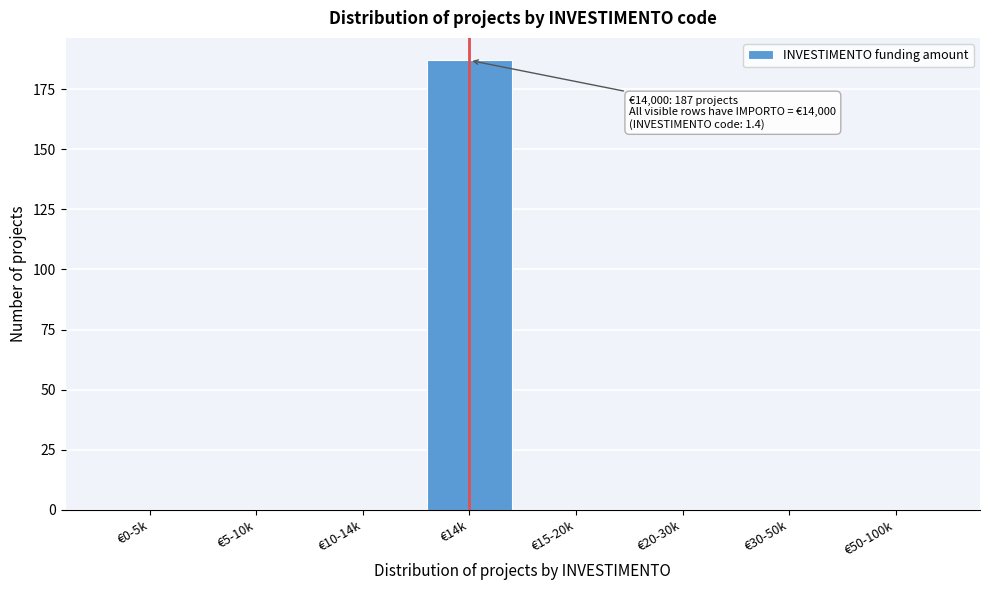

Reading left to right, list all the values displayed in this chart.

€0-5k=0	€5-10k=0	€10-14k=0	€14k=187	€15-20k=0	€20-30k=0	€30-50k=0	€50-100k=0